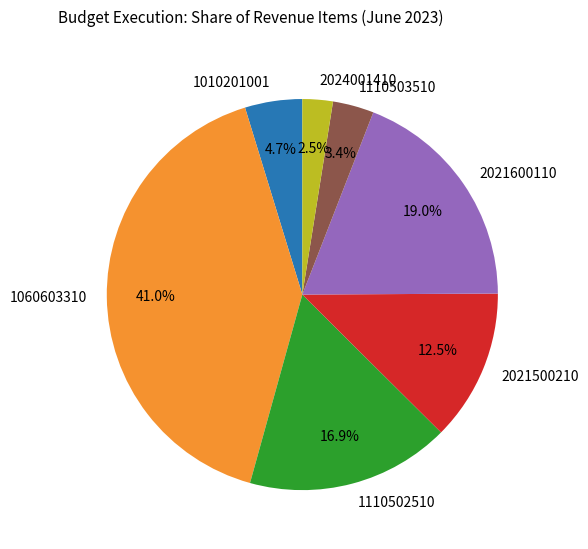

What percentage do 2021600110 and 1110502510 together represent?

35.9%